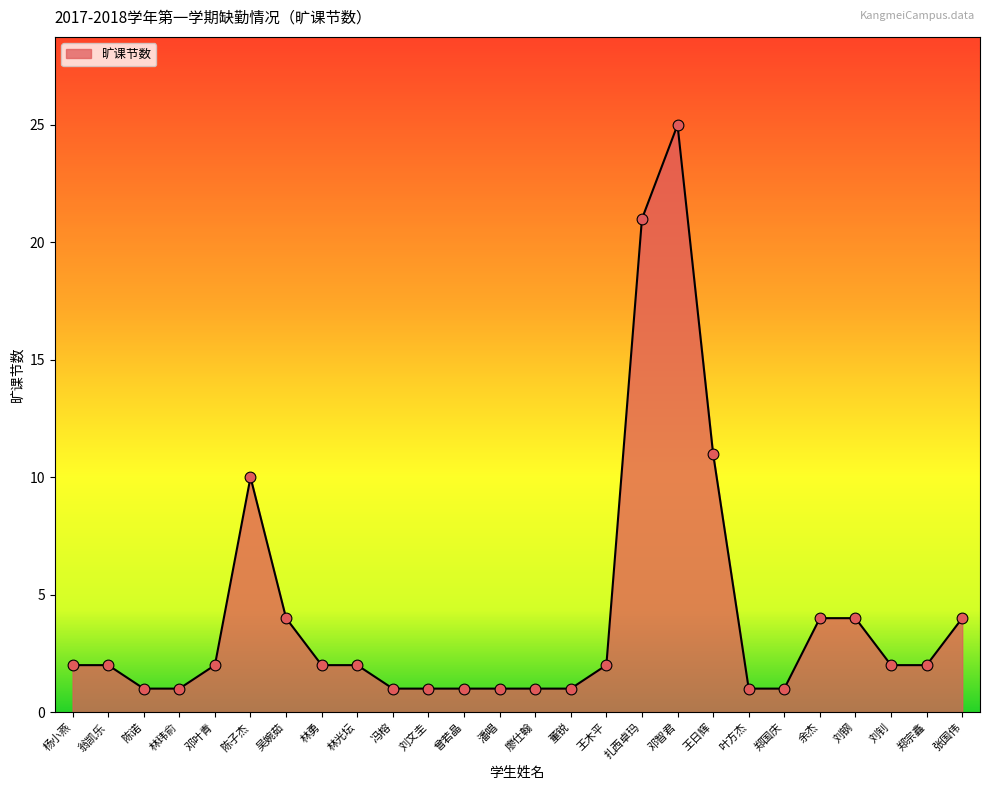

Which has a higher value, 翁凯乐 or 郑国庆?

翁凯乐